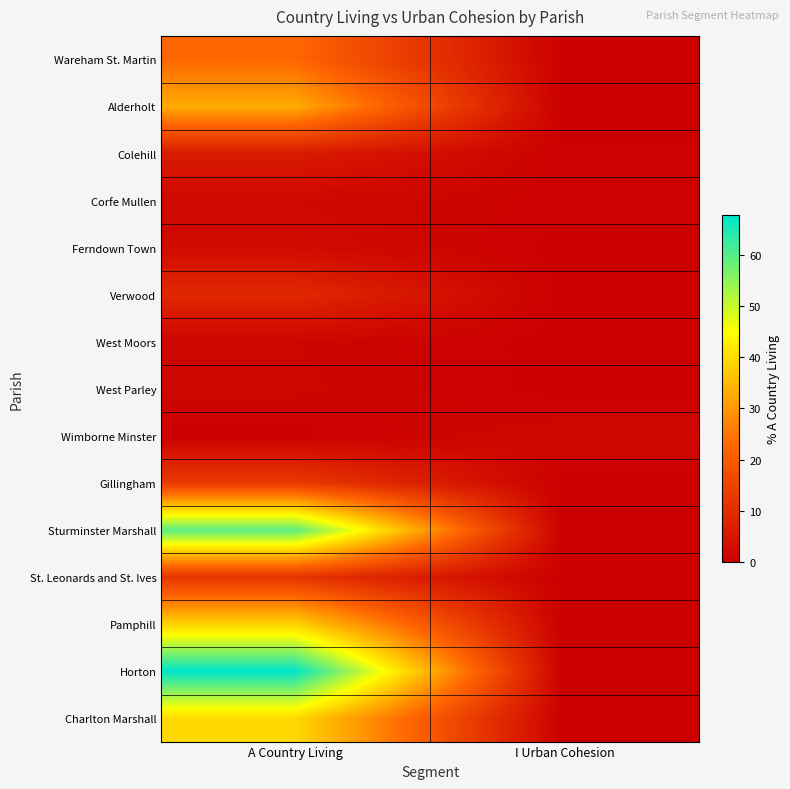

Between A Country Living and I Urban Cohesion, which series saw the biggest shift?

Horton